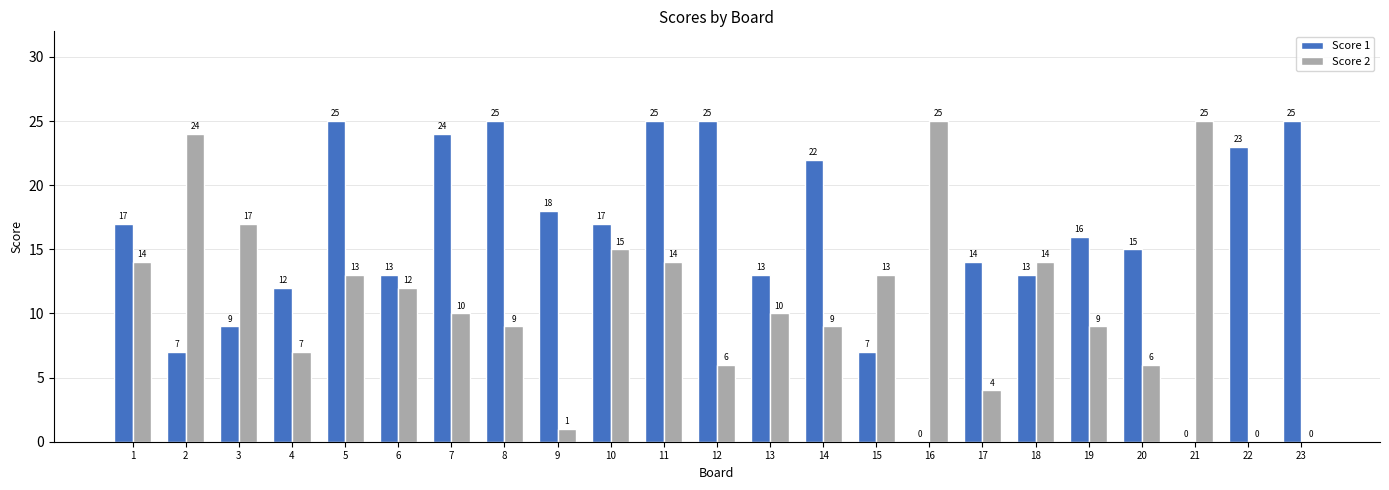

Which series changed the most between 2 and 4?

Score 2